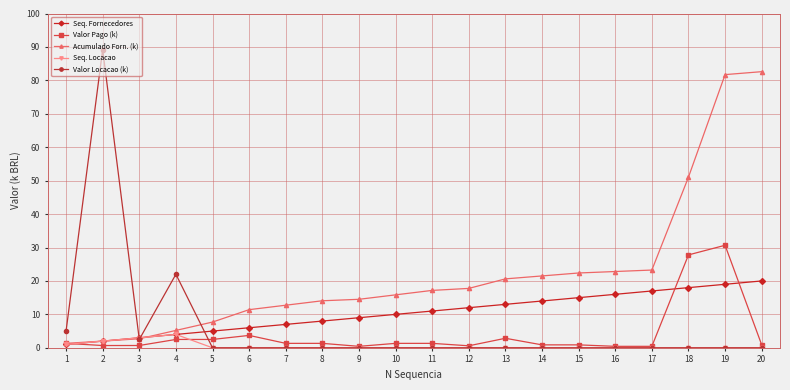

Between 3 and 14, which series saw the biggest shift?

Acumulado Forn. (k)